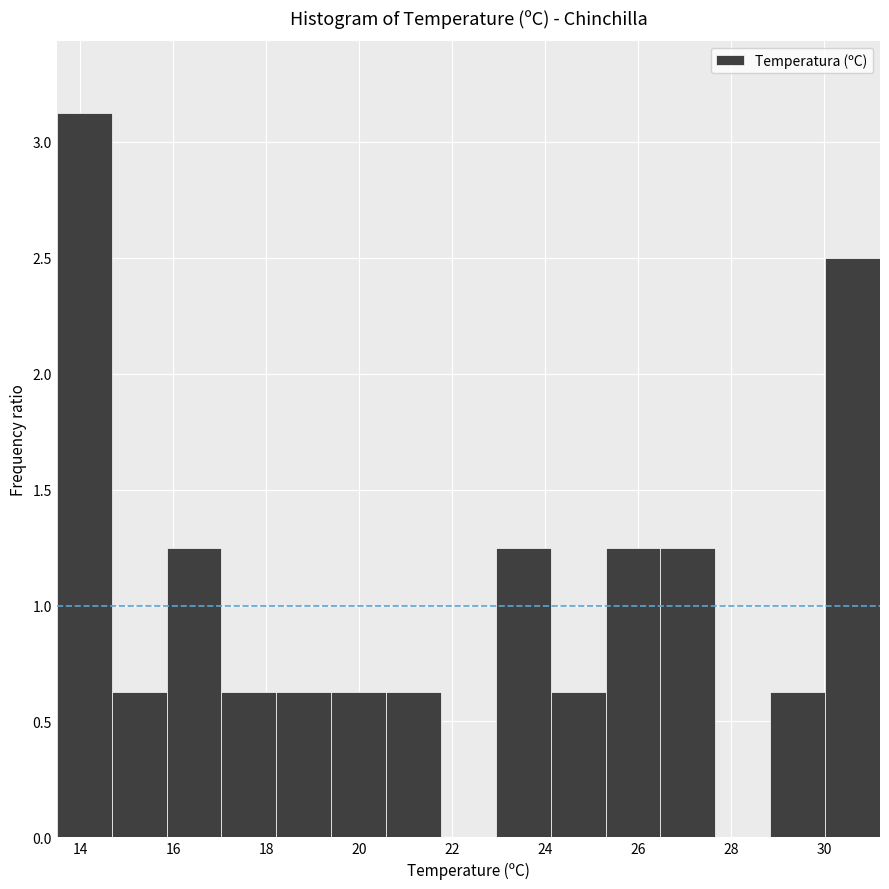

Reading left to right, list every bar in this chart as the range it spans on the x-axis followed by its height. Neither the bar edges nor the heights are printed on the chart, so give them approximately, as read against the axes.

13.50 to 14.68: 3.15
14.68 to 15.86: 0.65
15.86 to 17.04: 1.25
17.04 to 18.22: 0.65
18.22 to 19.40: 0.65
19.40 to 20.58: 0.65
20.58 to 21.76: 0.65
21.76 to 22.94: 0
22.94 to 24.12: 1.25
24.12 to 25.30: 0.65
25.30 to 26.48: 1.25
26.48 to 27.66: 1.25
27.66 to 28.84: 0
28.84 to 30.02: 0.65
30.02 to 31.20: 2.50